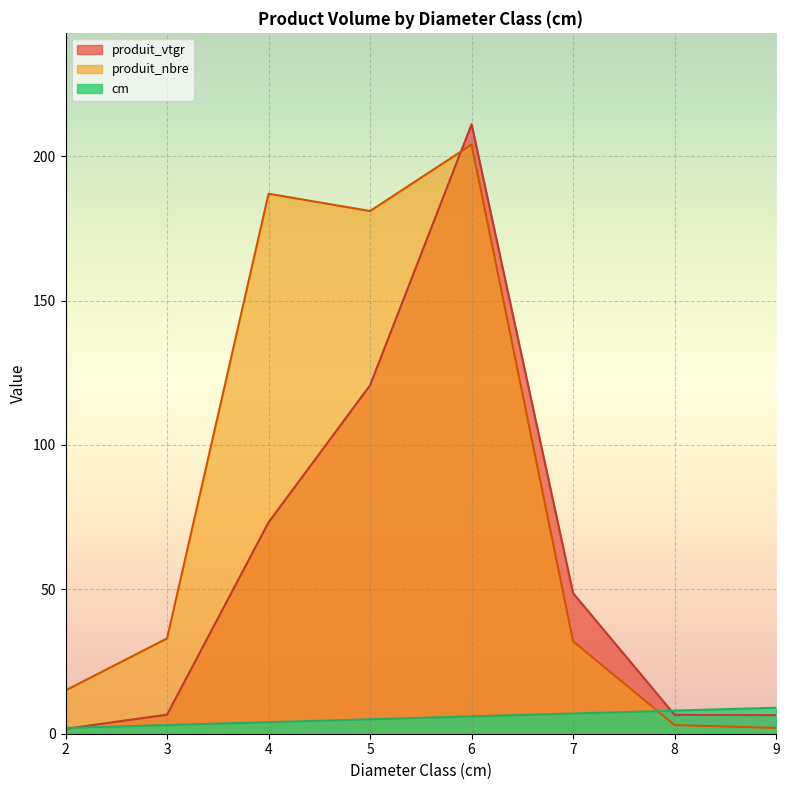

What is the value of the produit_nbre point at the 4th from the left?

181.0